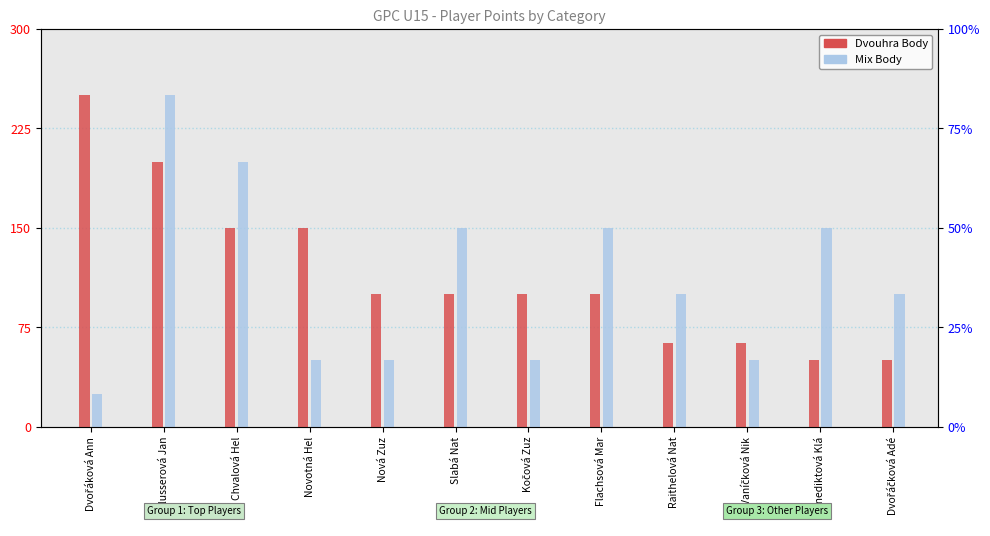

True or false: Mix Body has a value of 25 at Dvořáková Ann.

True